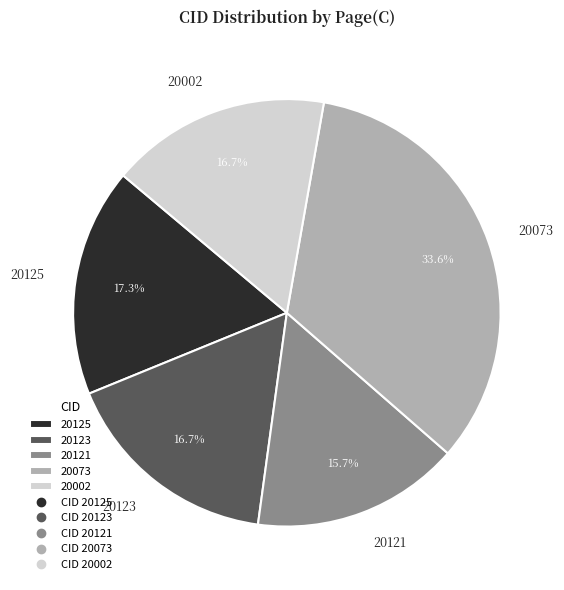

To the nearest percent, what portion does 20123 represent?

17%